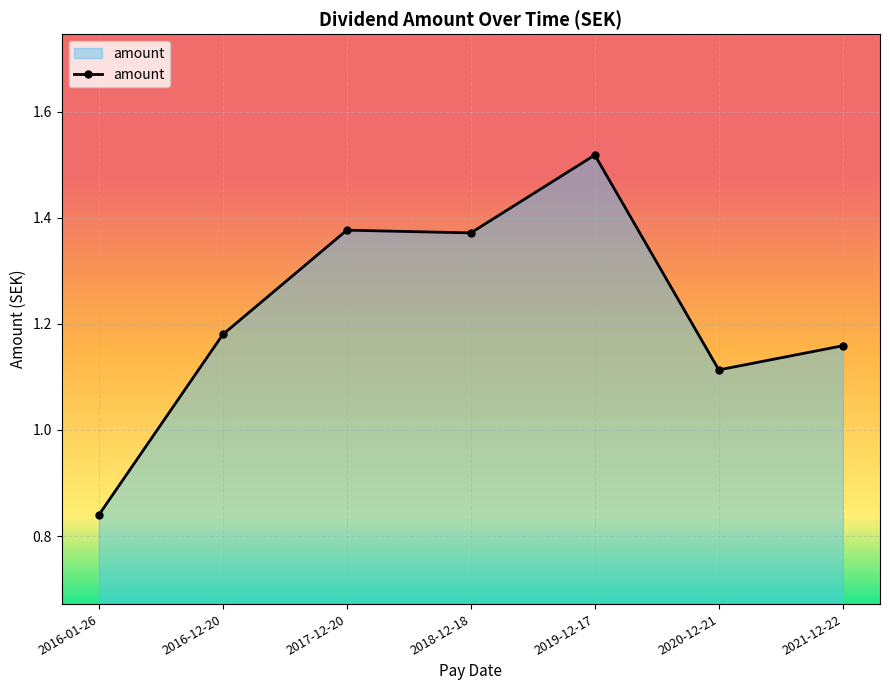

Which label corresponds to the smallest value in the chart?

2016-01-26